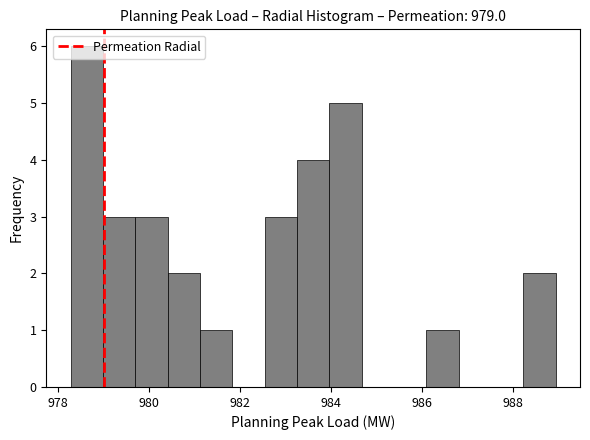

Read against the x-axis, roughly where is the centre of the tallest bar?

978.6